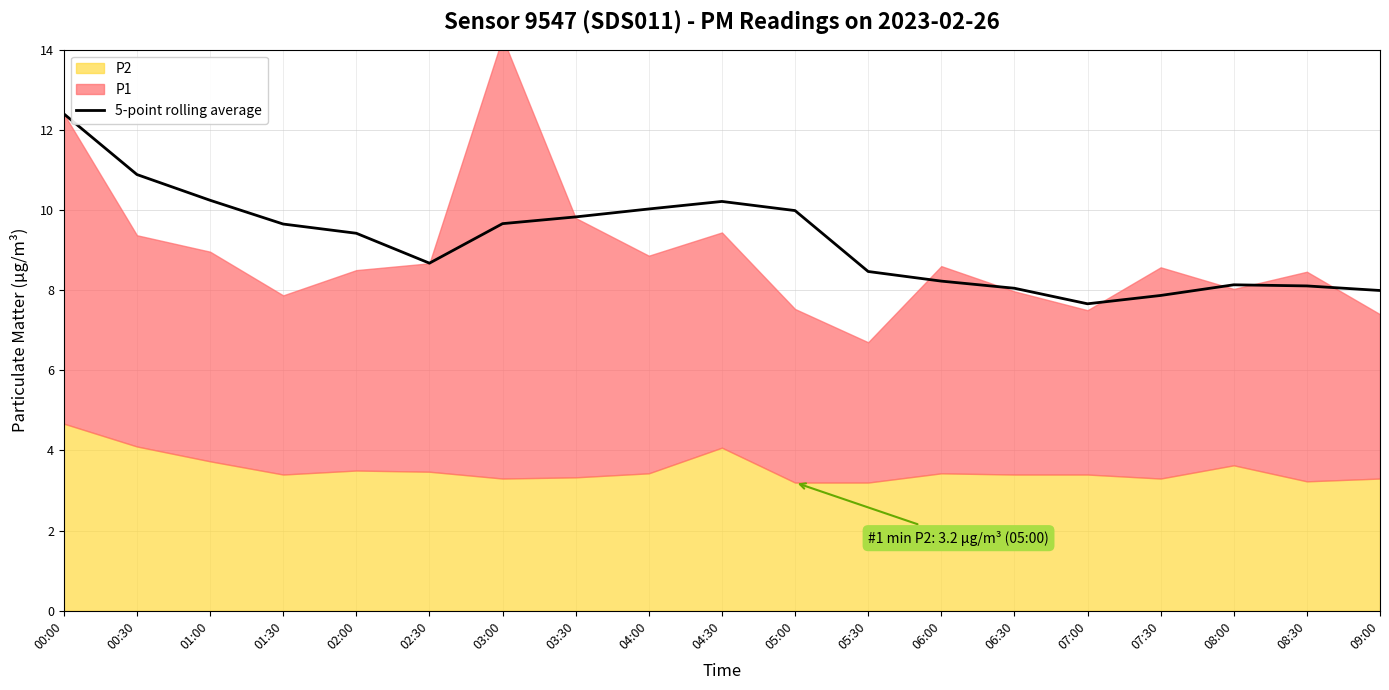

Is it true that 5-point rolling average equals 2.4 at 02:00?

False